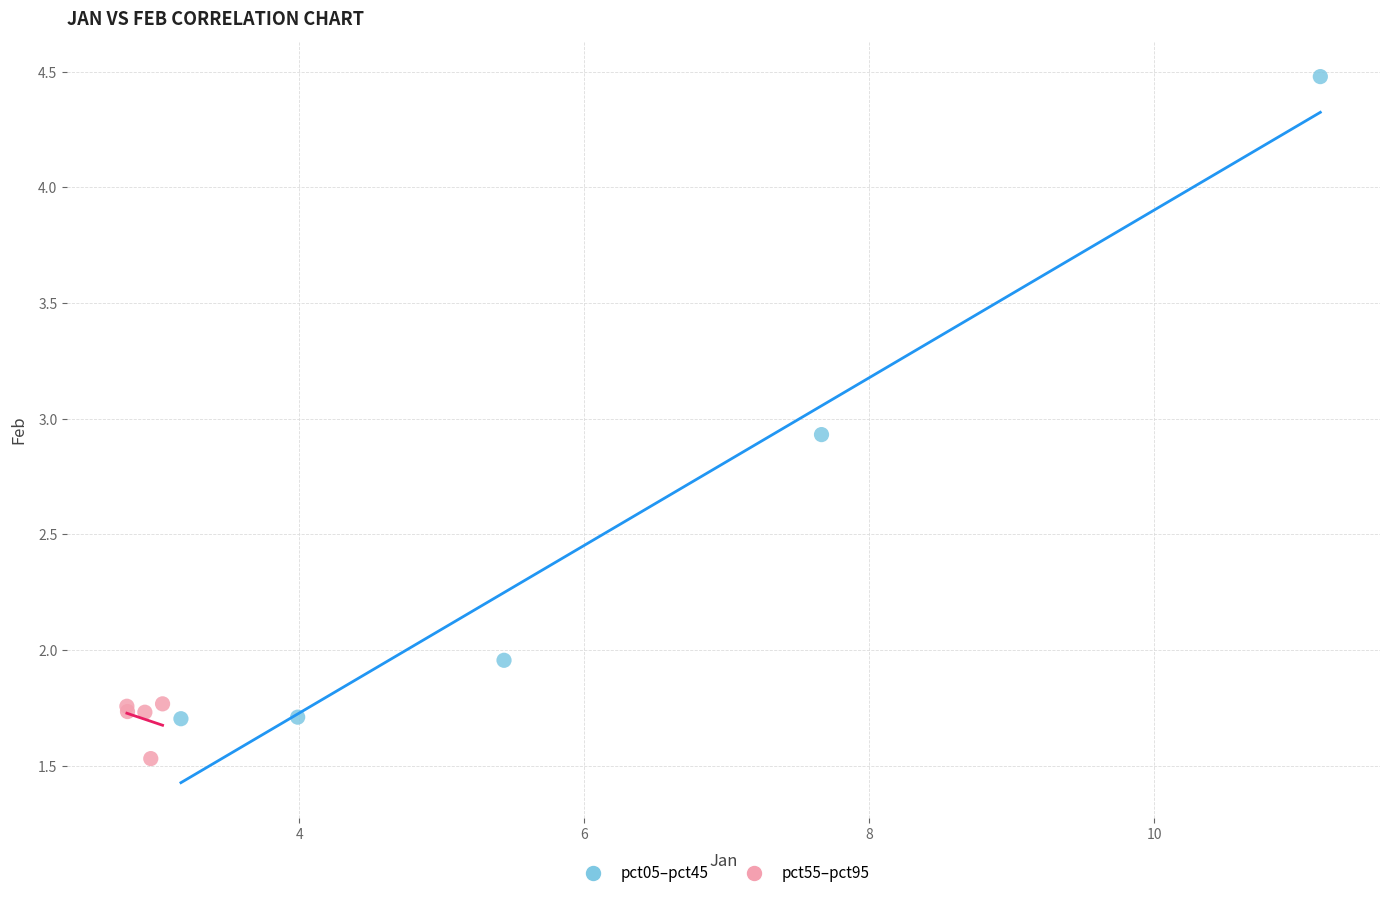

Which series contains the highest Y value?

pct05–pct45